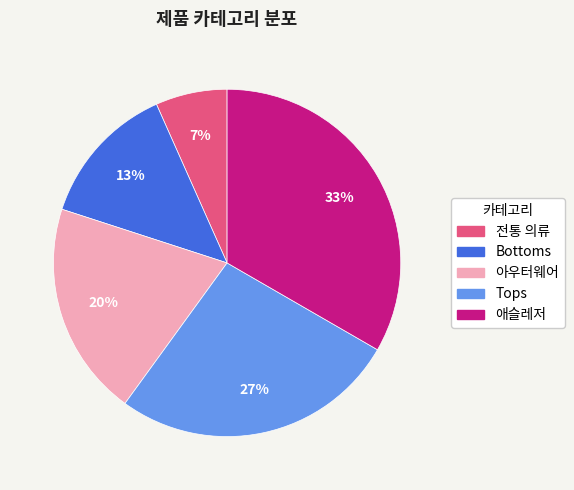

Does any single category account for the majority?

No